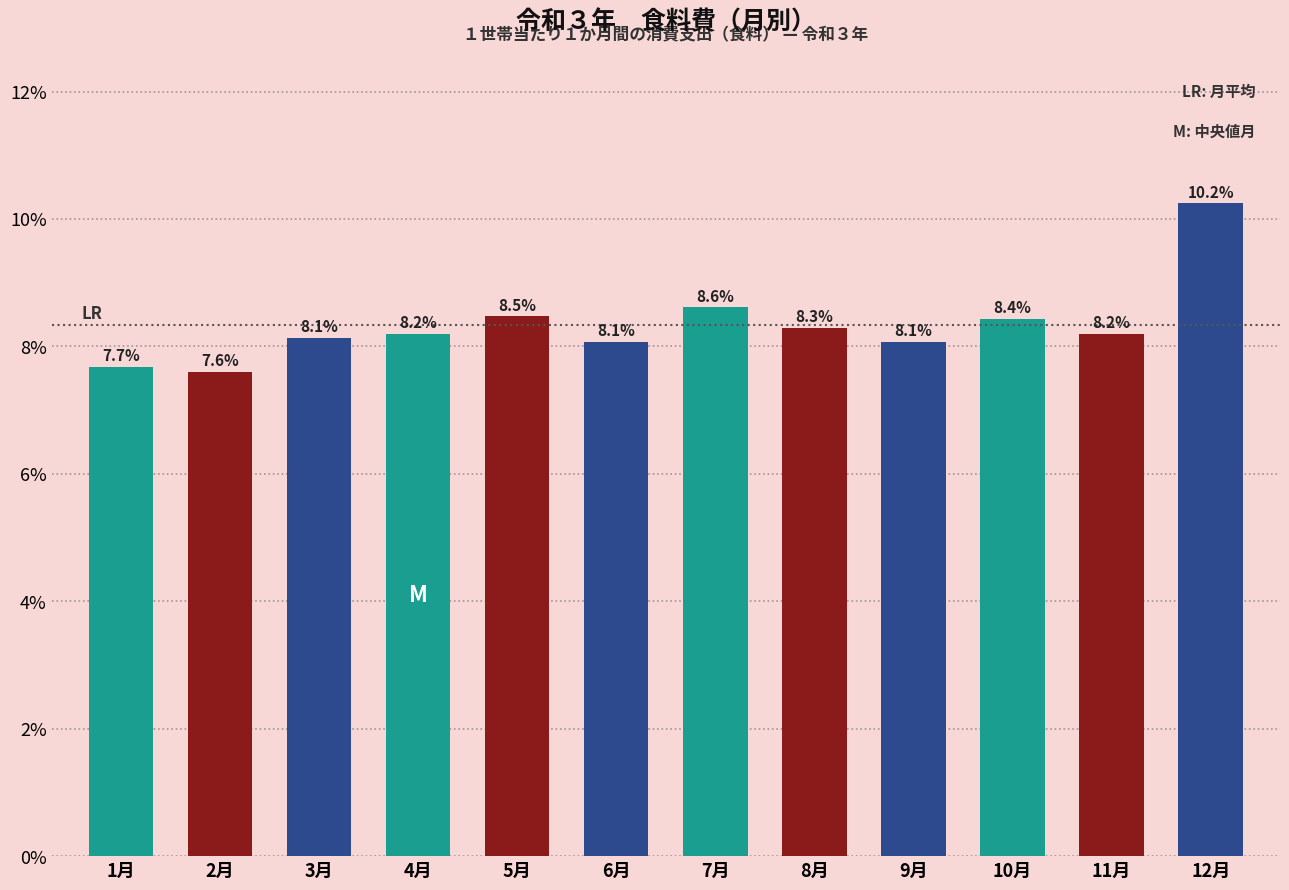

Reading right to left, transcribe all the data shown in this chart.

10.2	8.2	8.4	8.1	8.3	8.6	8.1	8.5	8.2	8.1	7.6	7.7